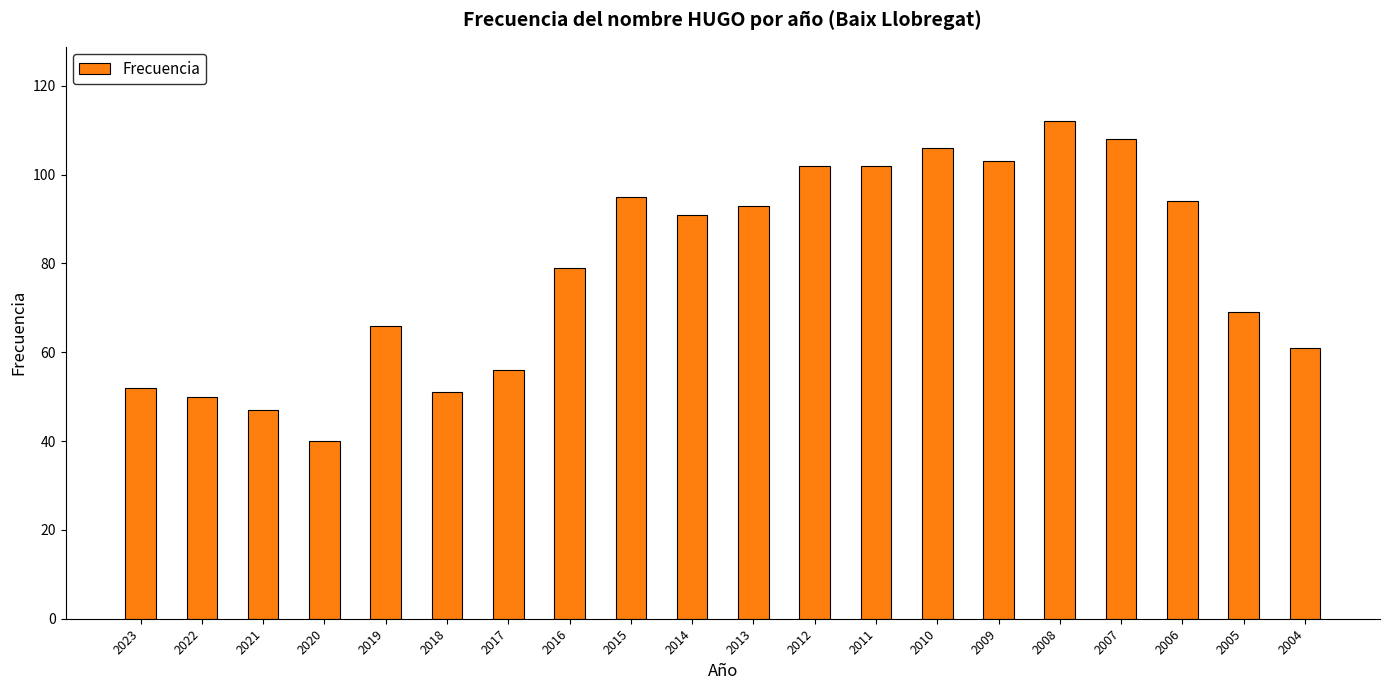

What is the difference between the maximum and minimum values?

72